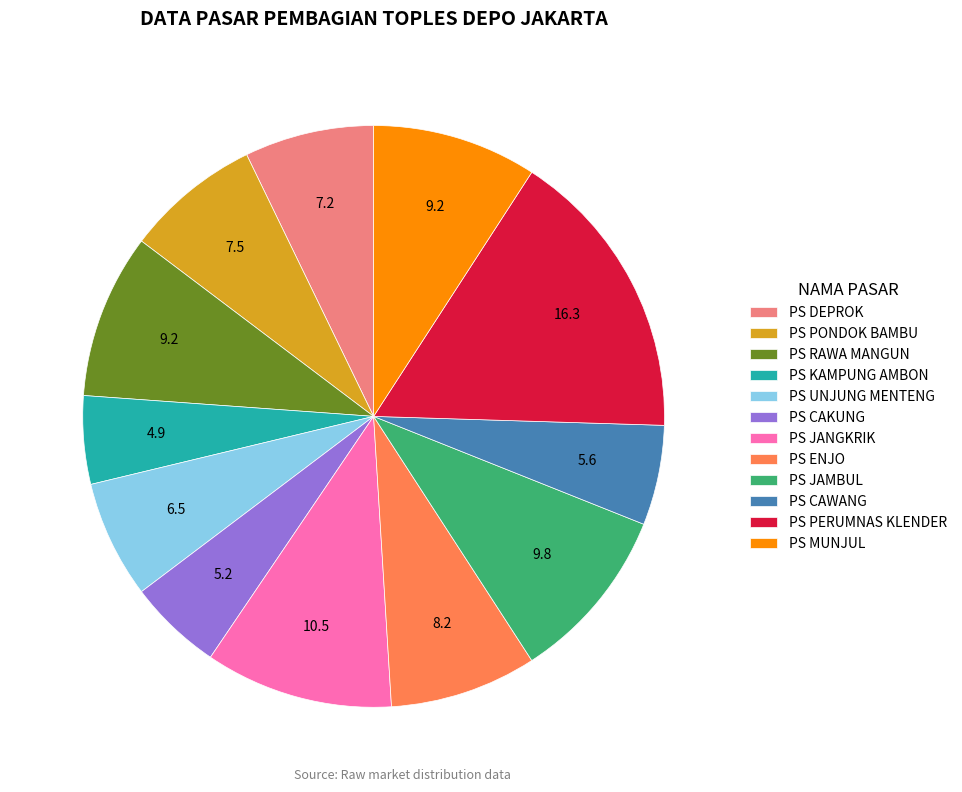

True or false: PS JANGKRIK accounts for 10% of the total.

True